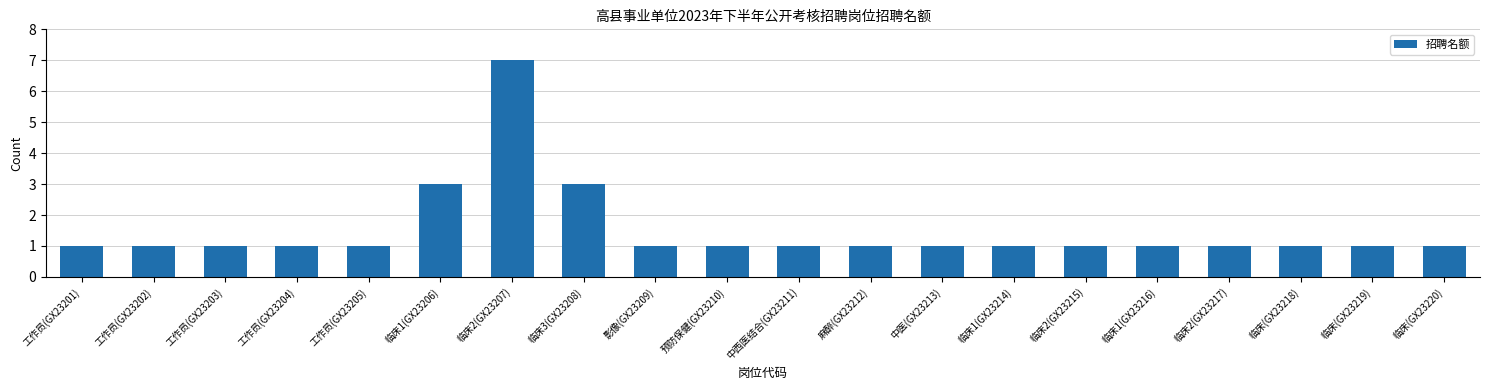

Which label corresponds to the largest value in the chart?

临床2(GX23207)